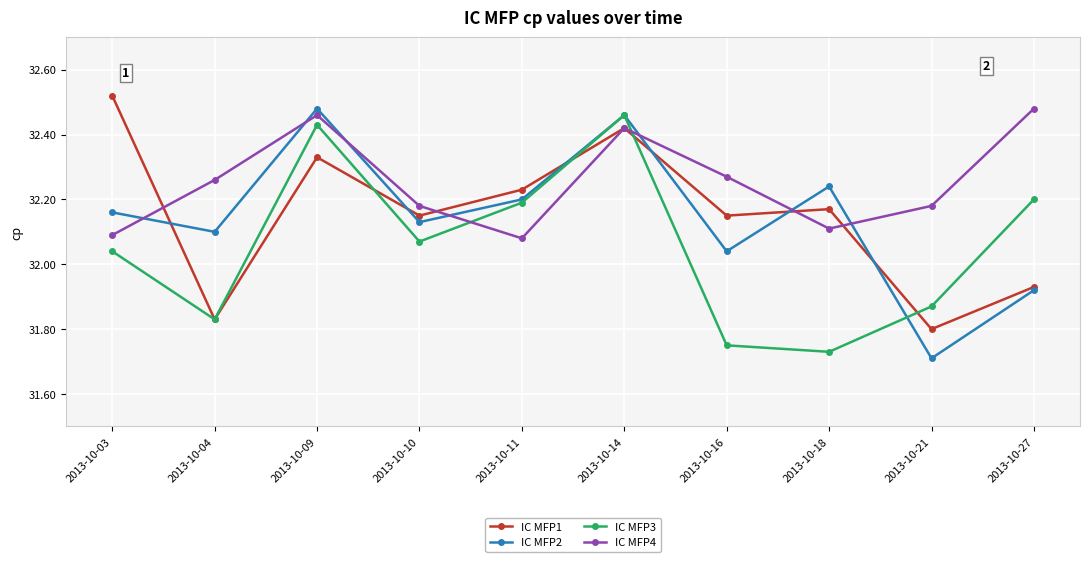

Which series has the largest total across all categories?

IC MFP4